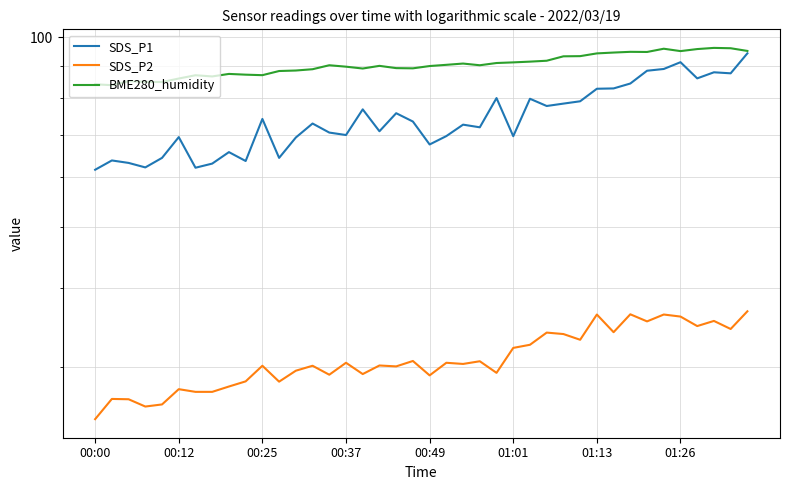

What is the maximum value for SDS_P2?

36.8